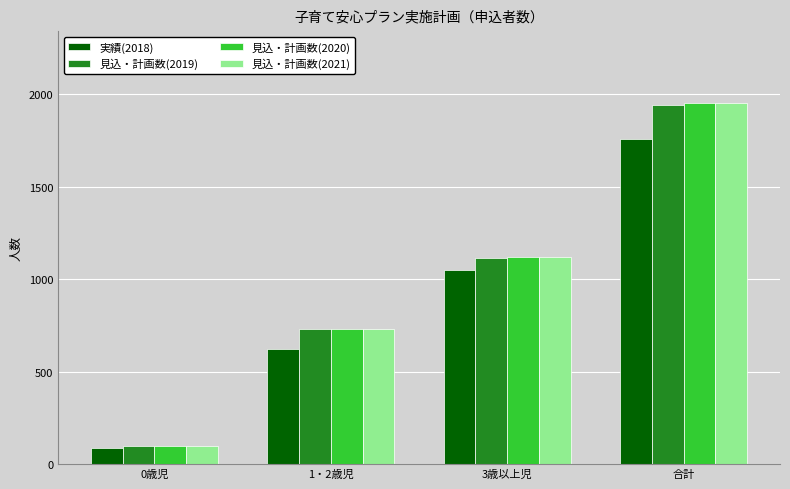

At which label does 実績(2018) reach its peak?

合計